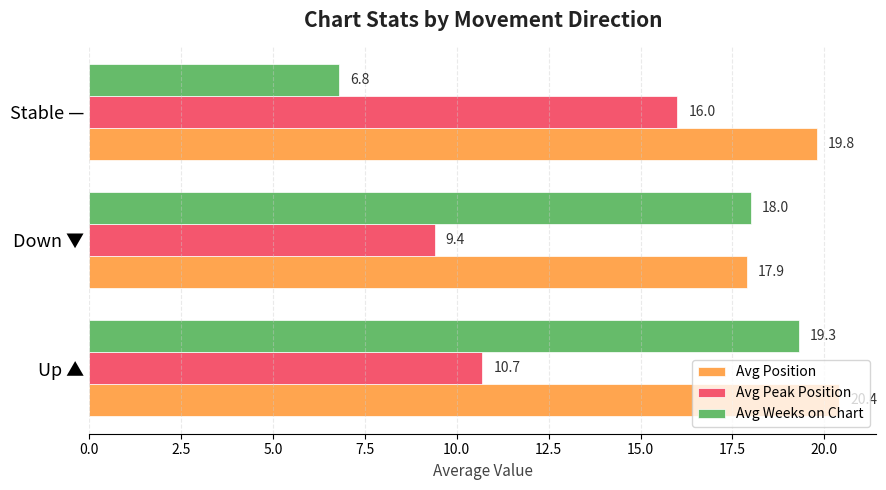

True or false: Avg Position has a value of 17.9 at Down ▼.

True